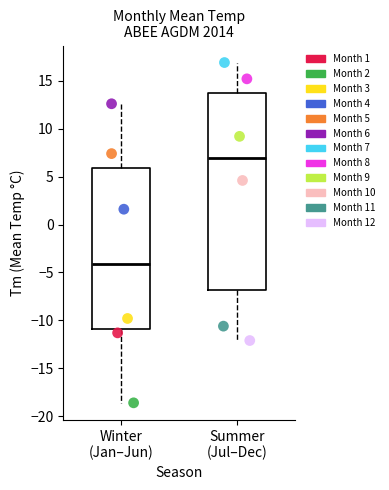

What are all the series names shown in the legend?

Month 1, Month 2, Month 3, Month 4, Month 5, Month 6, Month 7, Month 8, Month 9, Month 10, Month 11, Month 12